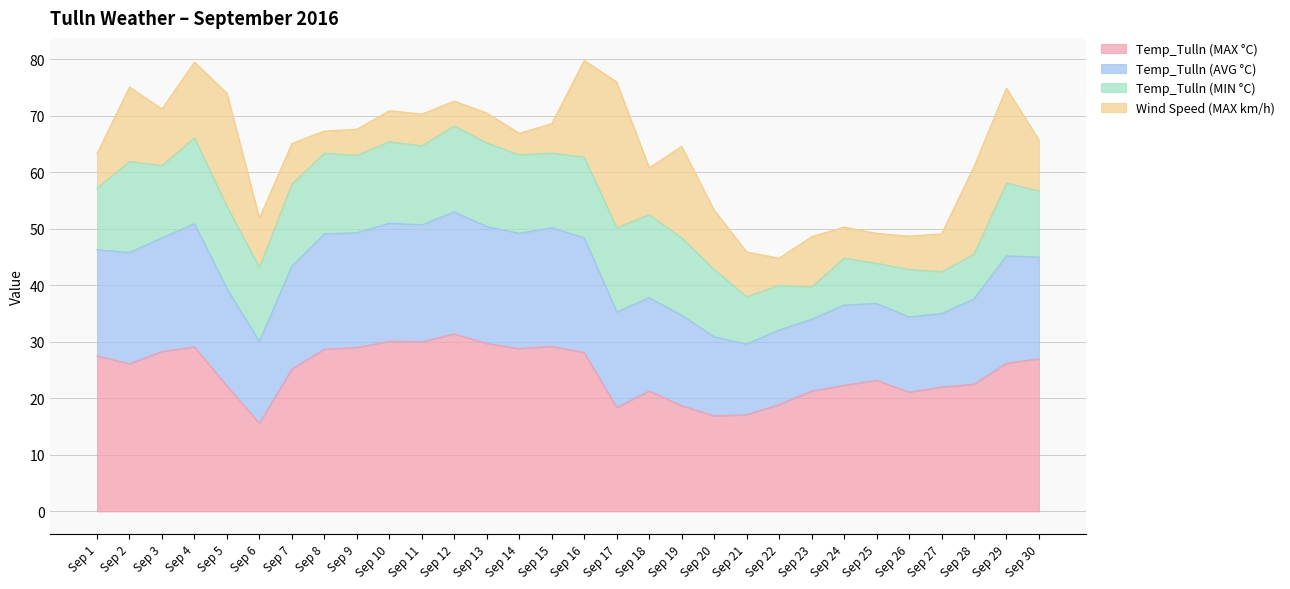

Is it true that Temp_Tulln (MAX °C) equals 5.4 at Sep 18?

False